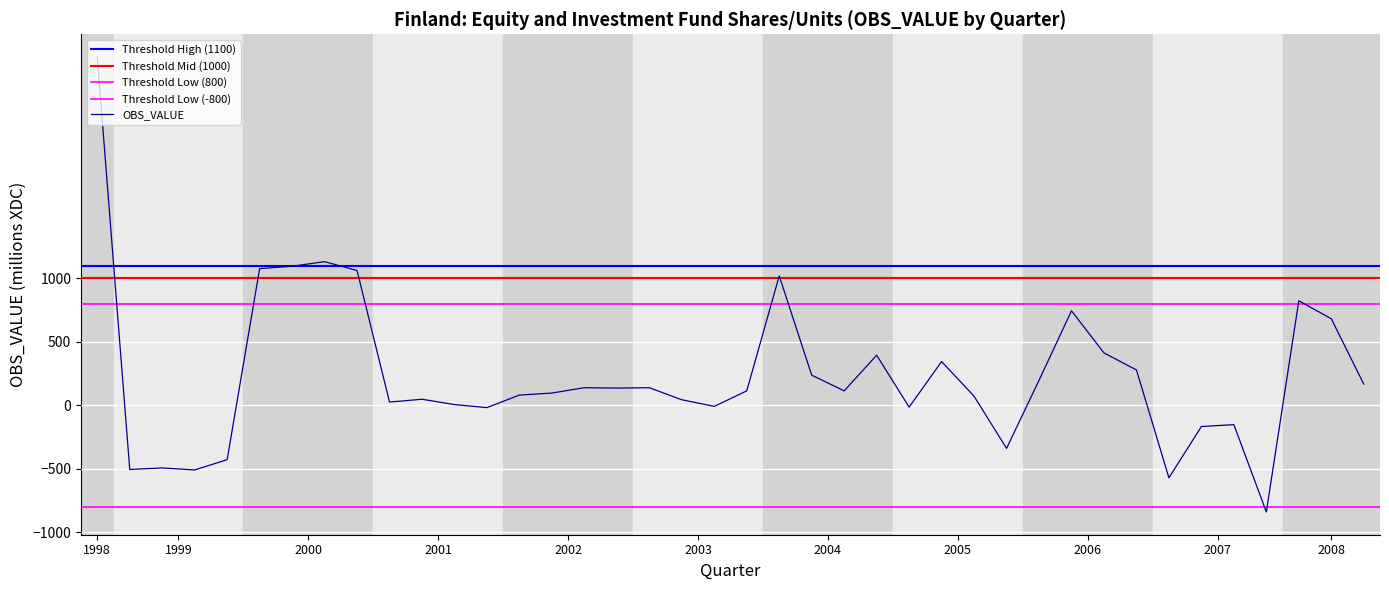

What is the greatest value displayed?

2743